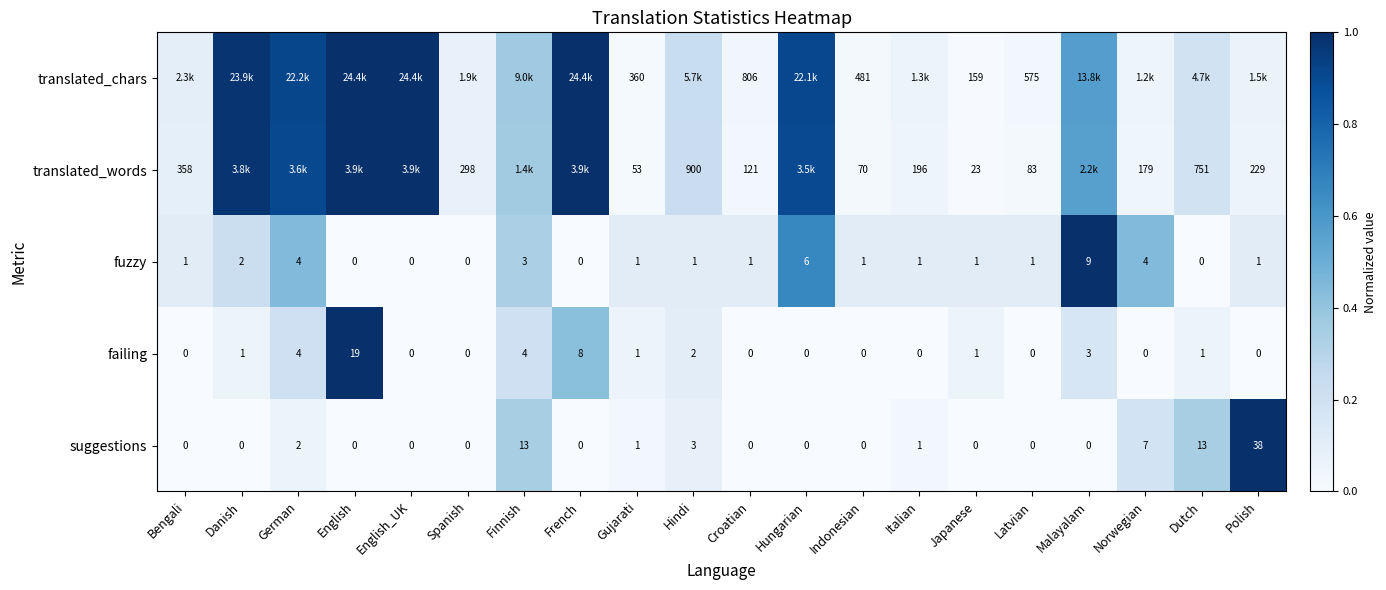

What is the difference between the highest and lowest values at German?

0.9